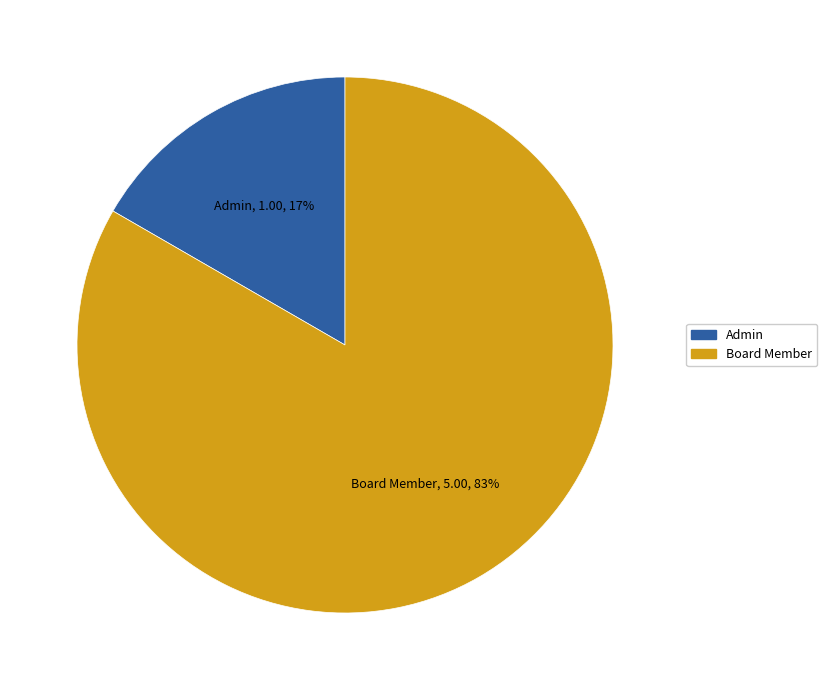

Which slice is the smallest?

Admin